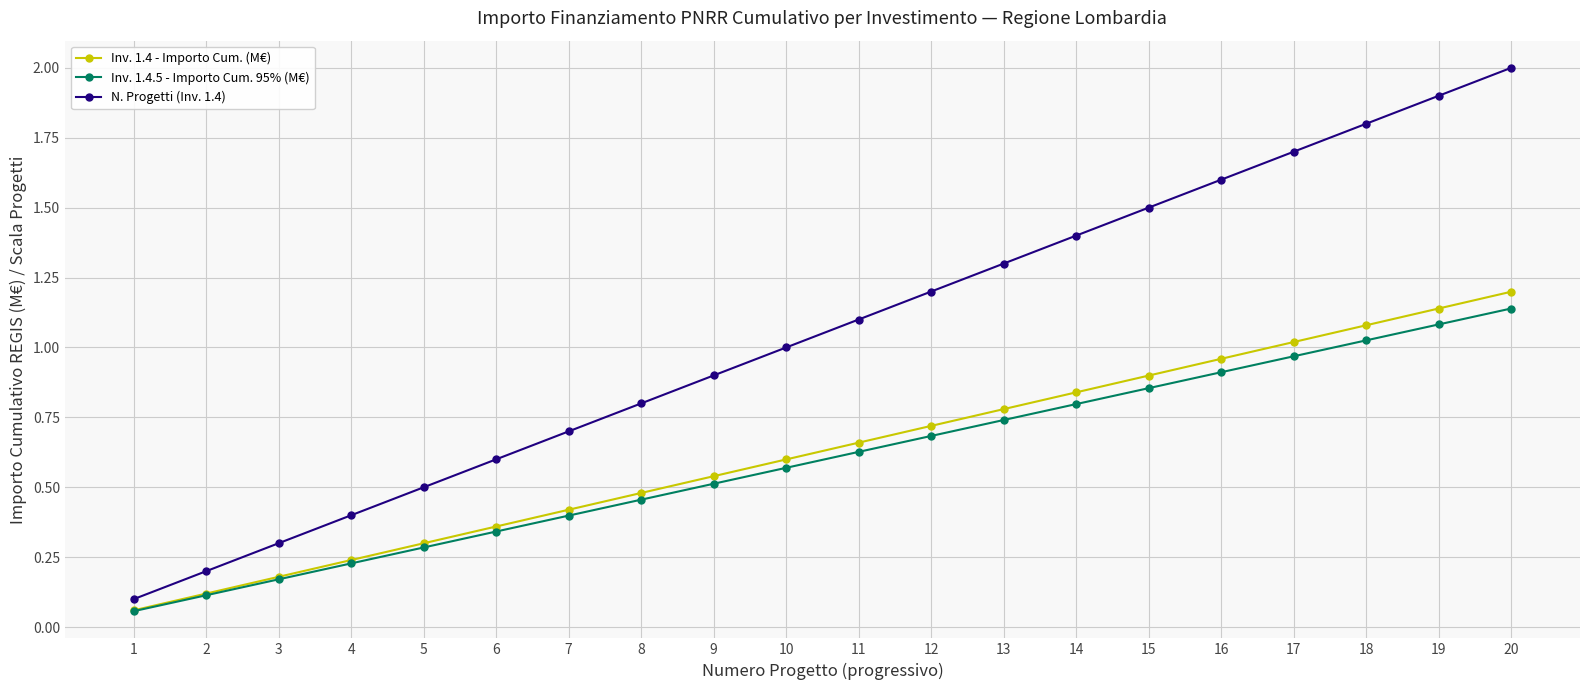

Is it true that N. Progetti (Inv. 1.4) equals 1.2 at 12?

True